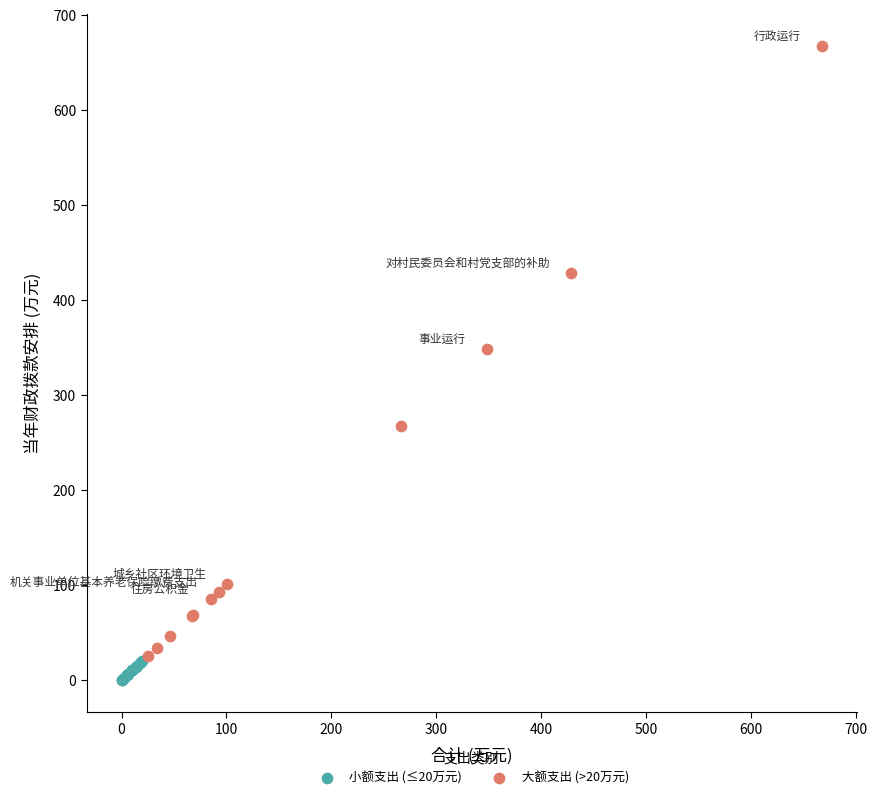

Which series contains the highest Y value?

大额支出 (>20万元)